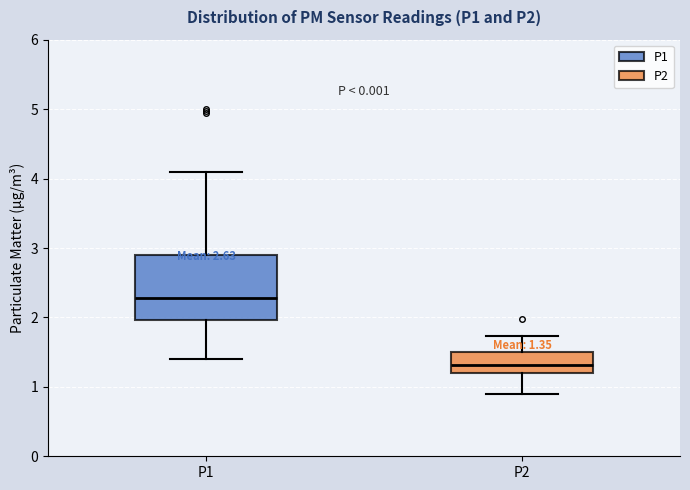

Which box has the highest median line?

P1